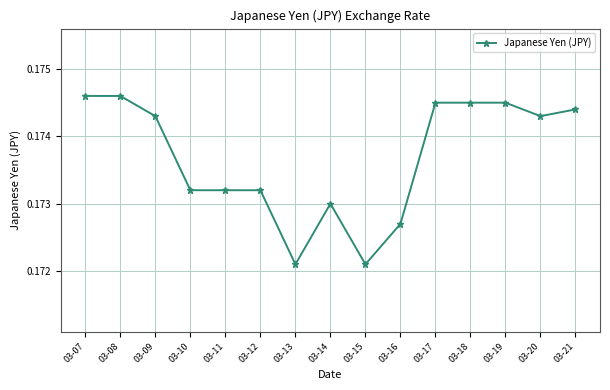

The value at 03-11 is 0.1. True or false?

False